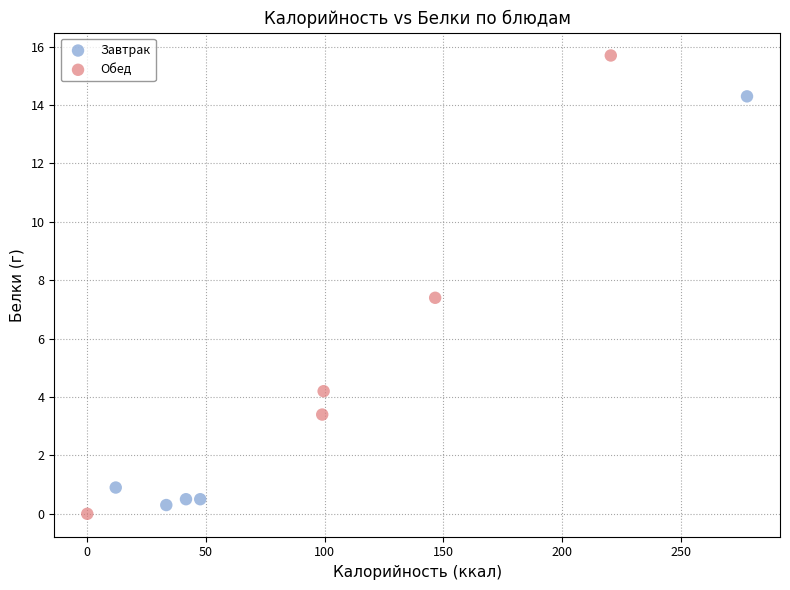

What are all the series names shown in the legend?

Завтрак, Обед